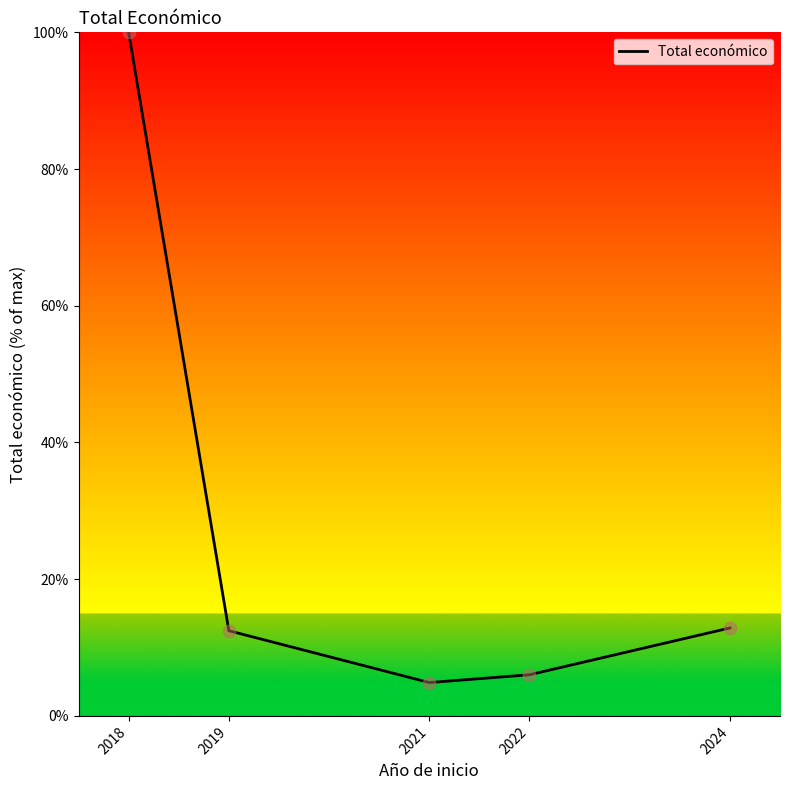

Approximately how many times larger is the value at 2024 compared to 2022?

2.1